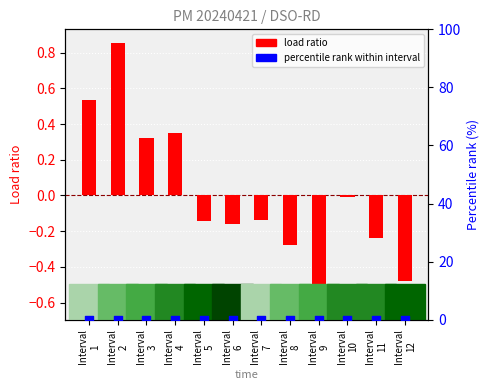

What is the total value across all series at Interval
12?

-0.5